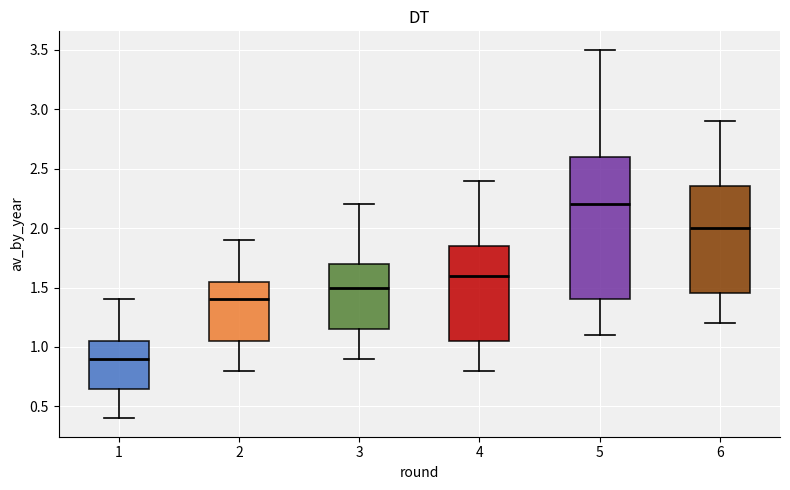

Where is the upper edge of the box at x = 4 on the y-axis? The values are not printed on the chart, so give them approximately, as read against the axis.

1.85